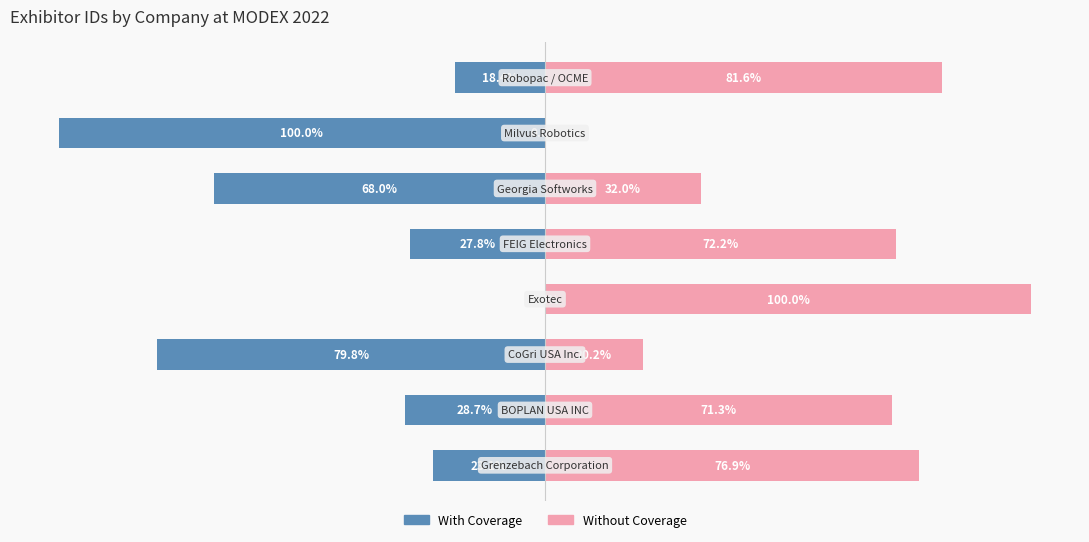

How many bars are there in total?

16